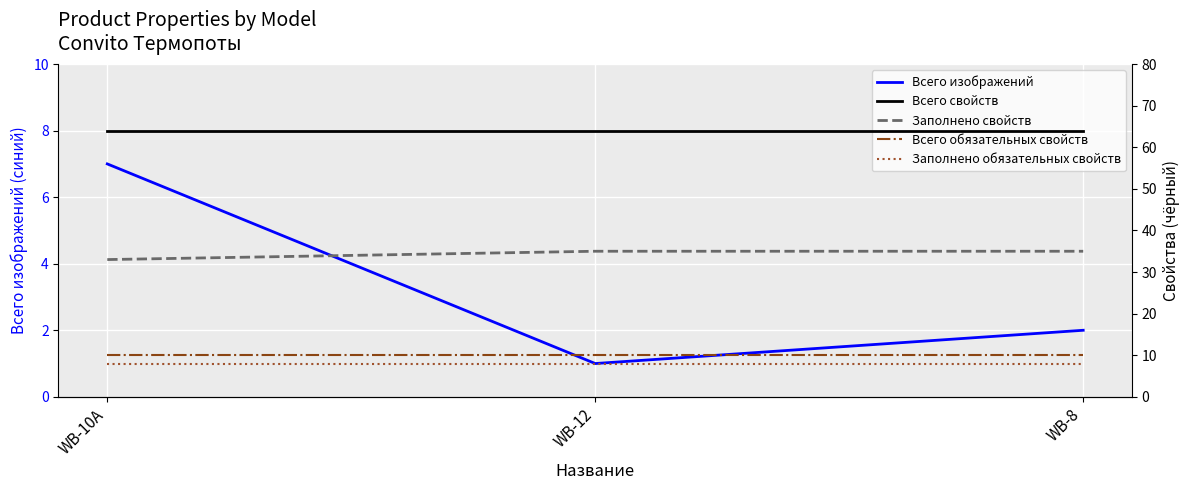

What is the label of the 1st point from the left?

WB-10A